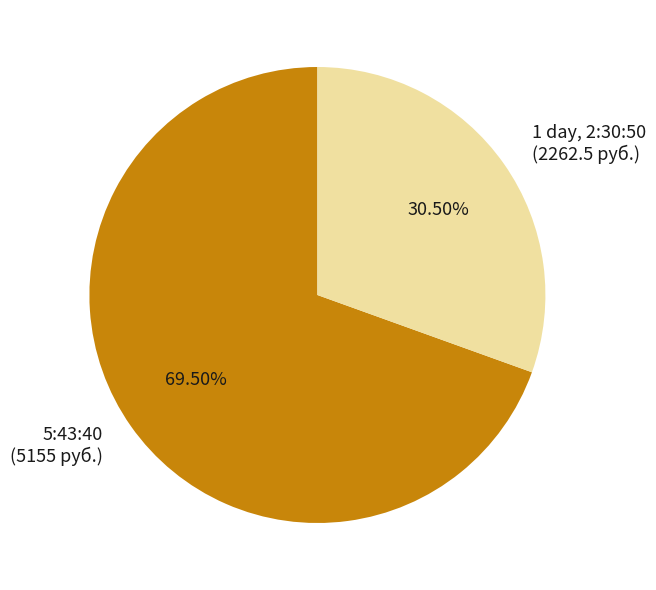

To the nearest percent, what is the average slice percentage?

50%